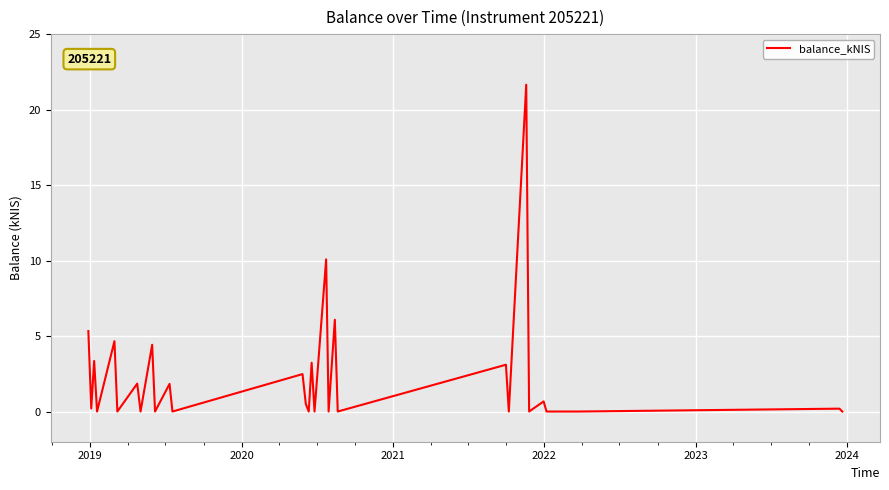

Is this an area chart (filled region under the line)?

No